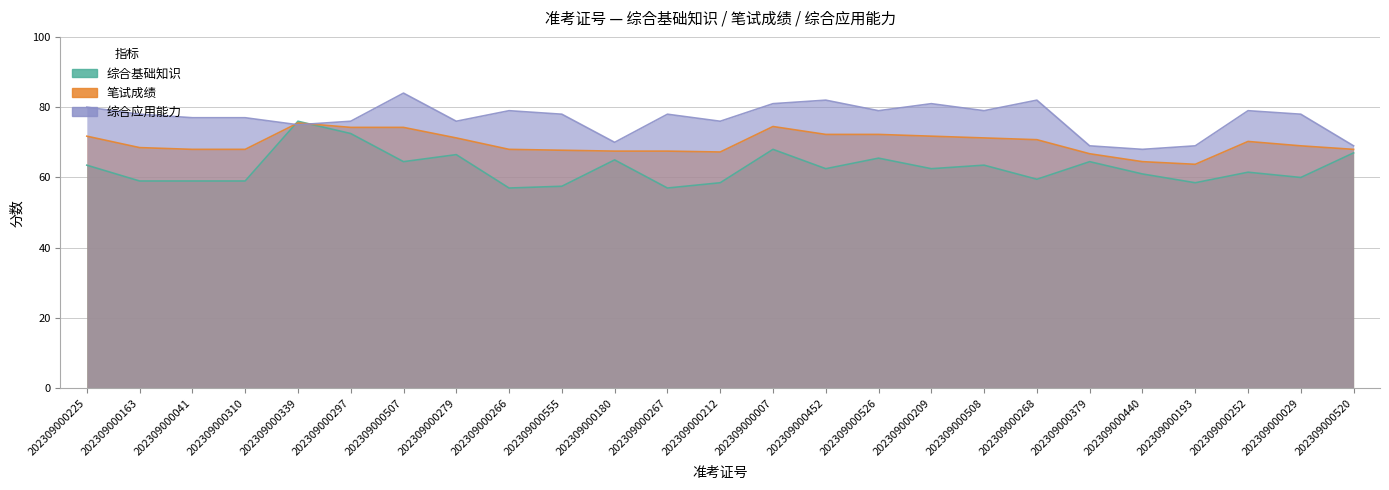

Between which two adjacent categories do 综合应用能力 and 综合基础知识 first intersect?

202309000310 and 202309000339